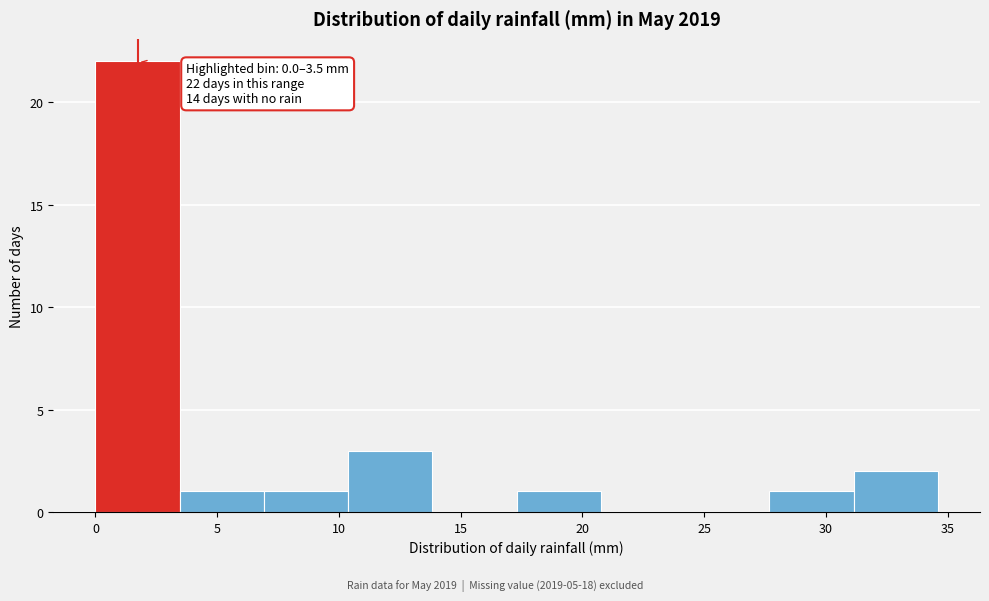

Which range on the x-axis has the tallest bar?

0.0 to 3.5